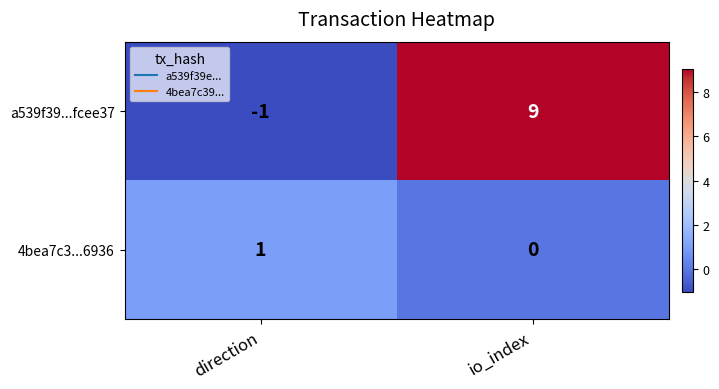

Is it true that a539f39...fcee37 equals 14 at io_index?

False